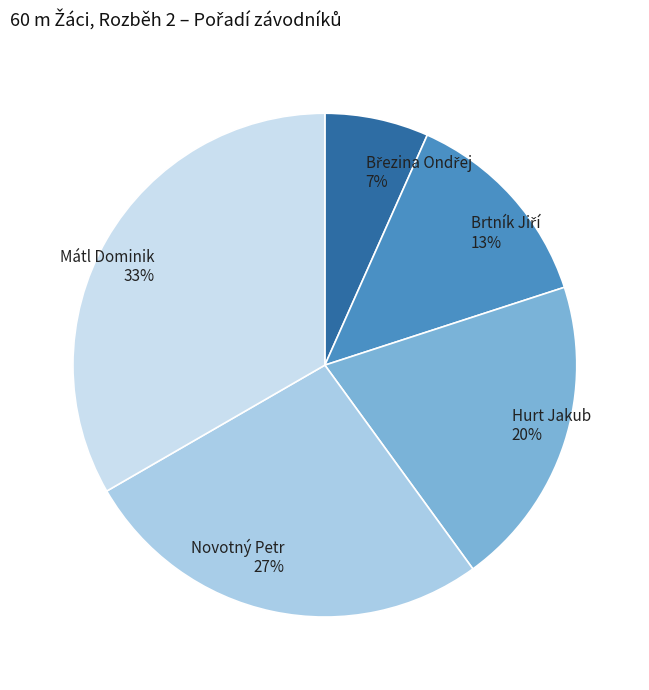

How many segments does this pie chart have?

5